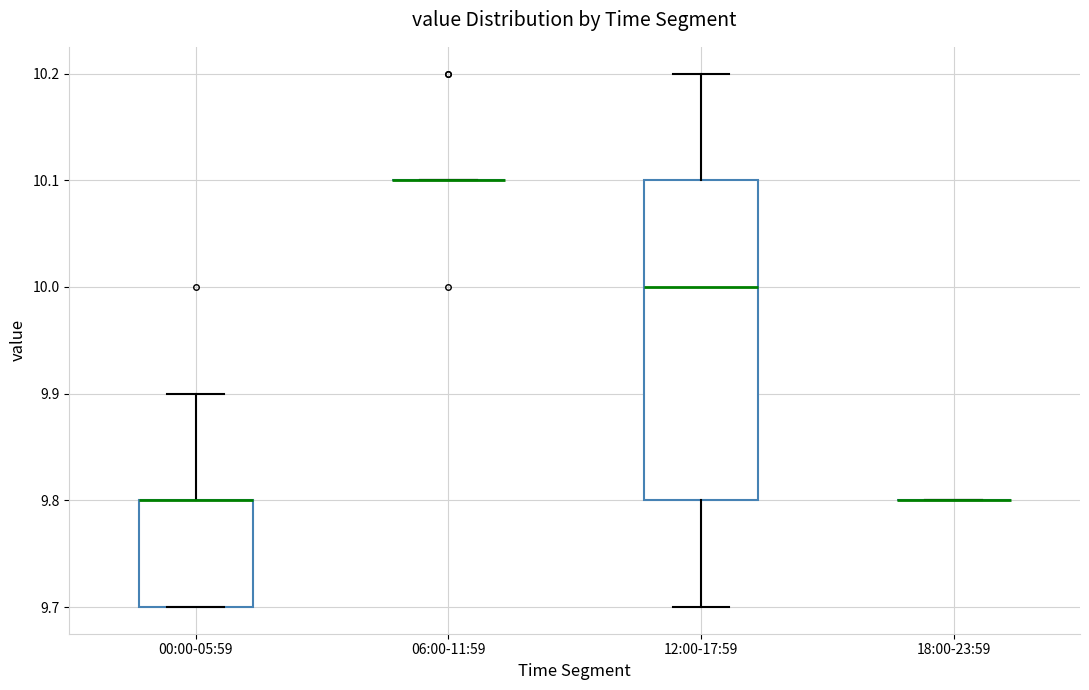

Reading left to right, transcribe this box plot: for each box, give where its median line is, the range the box spans, and where its two whiskers end, as read against the y-axis. The values are not printed on the chart, so give them approximately, as read against the axis.

00:00-05:59: median 9.8 (drawn on the box's upper edge), box 9.7 to 9.8, whiskers 9.7 to 9.9
06:00-11:59: box collapsed to a line at 10.1, whiskers 10.1 to 10.1
12:00-17:59: median 10.0, box 9.8 to 10.1, whiskers 9.7 to 10.2
18:00-23:59: box collapsed to a line at 9.8, whiskers 9.8 to 9.8